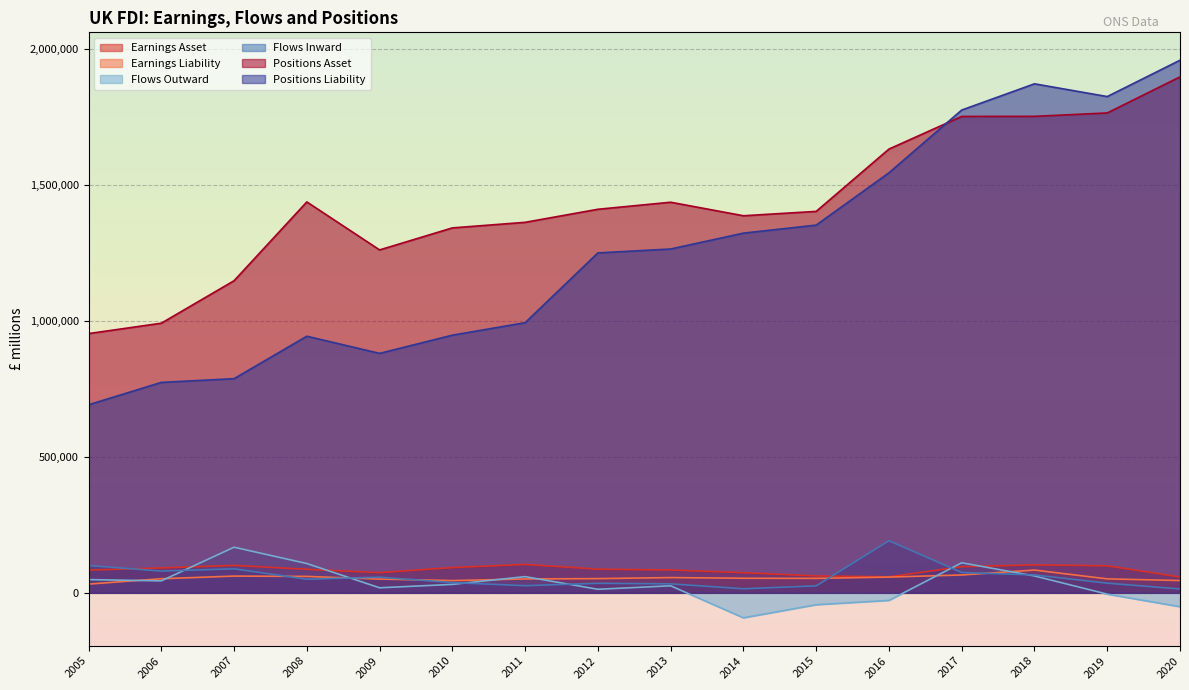

Where is the first local minimum for Flows Outward?

2006